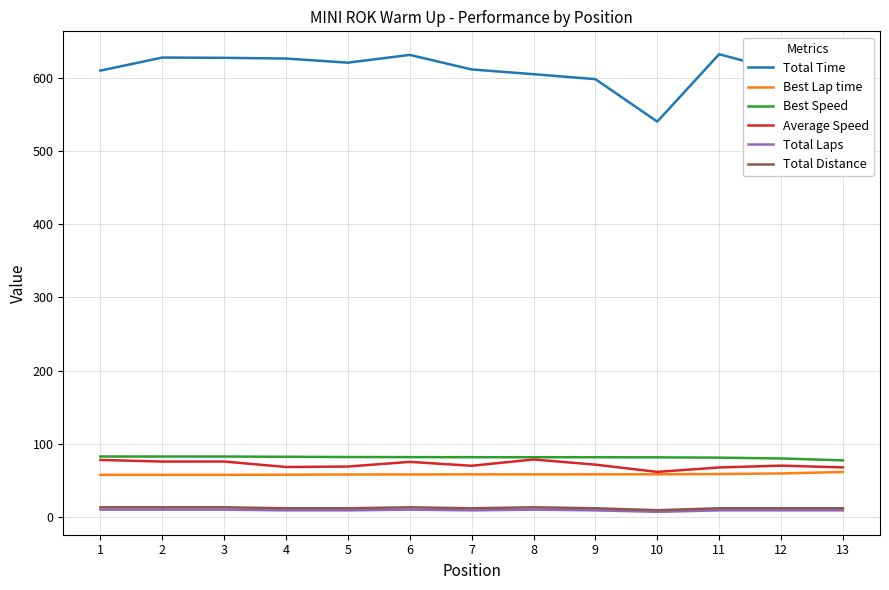

True or false: Total Distance and Average Speed cross at least once.

False